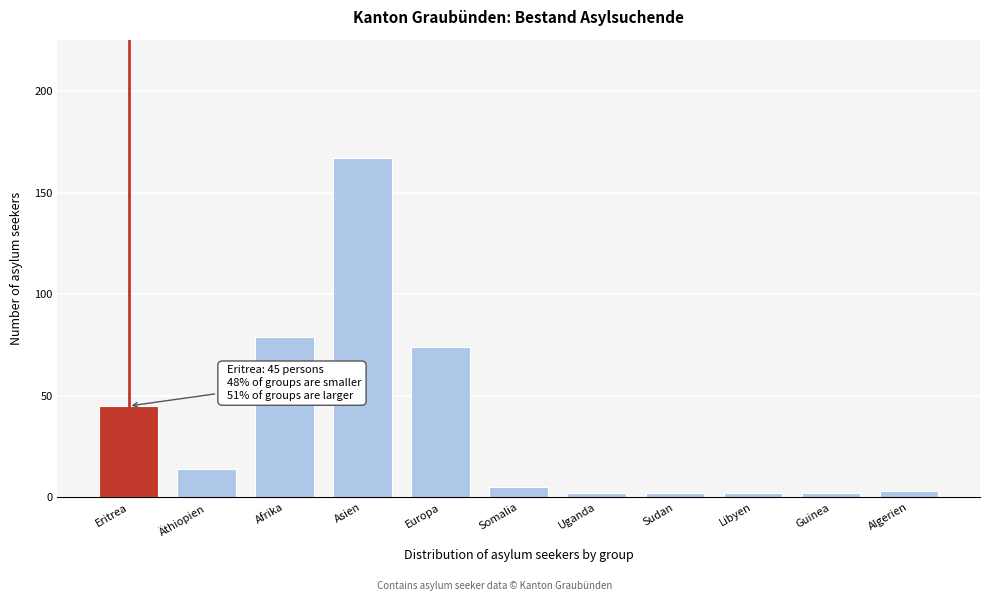

Reading right to left, transcribe all the data shown in this chart.

3	2	2	2	2	5	74	167	79	14	45